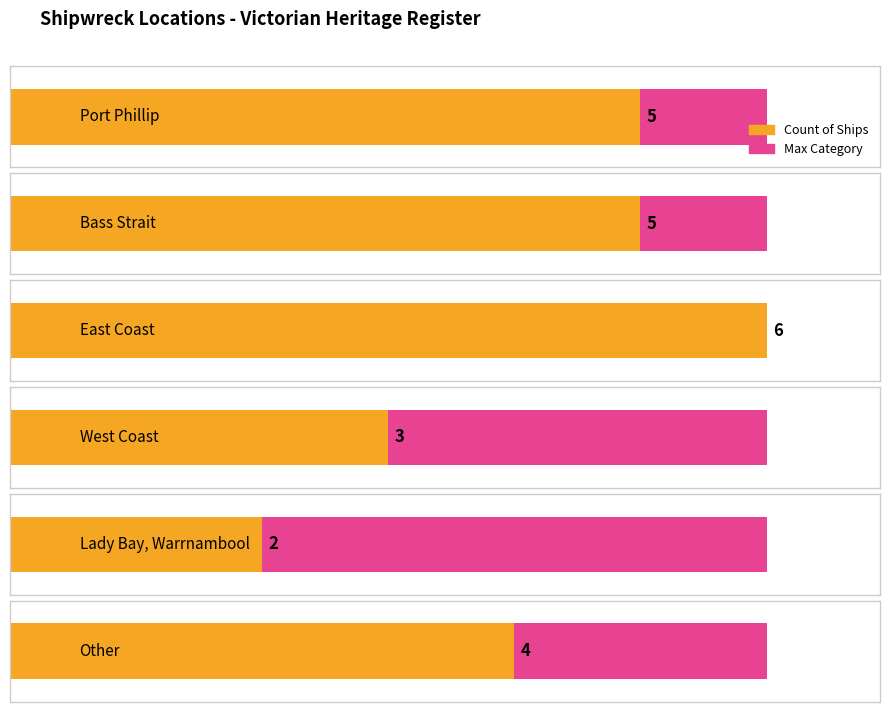

Reading left to right, extract all data points from this chart.

Port Phillip=5	Bass Strait=5	East Coast=6	West Coast=3	Lady Bay, Warrnambool=2	Other=4